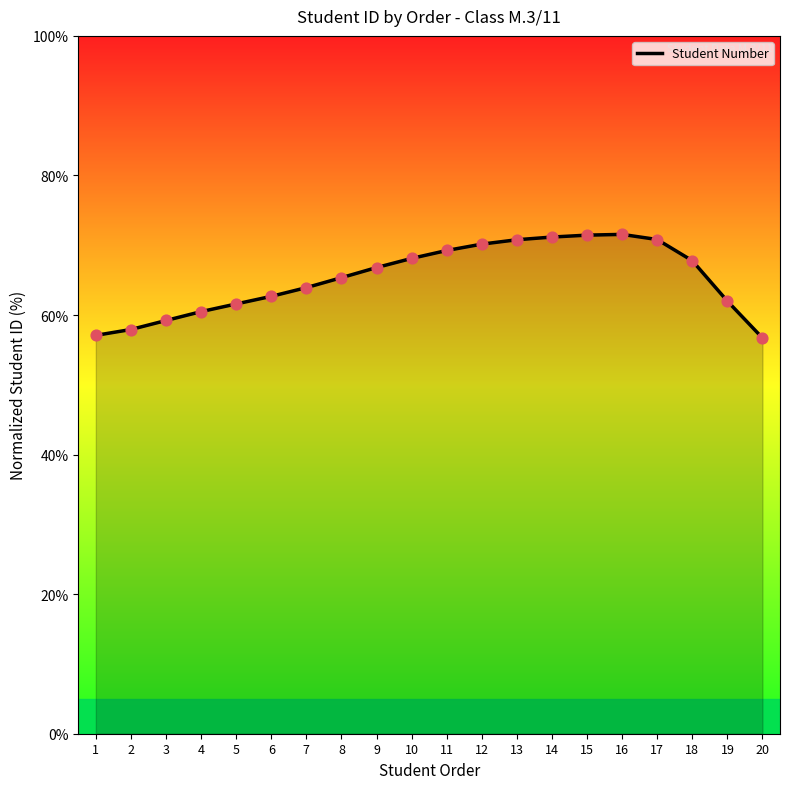

What is the ratio of the value at 16 to the value at 19?

1.2